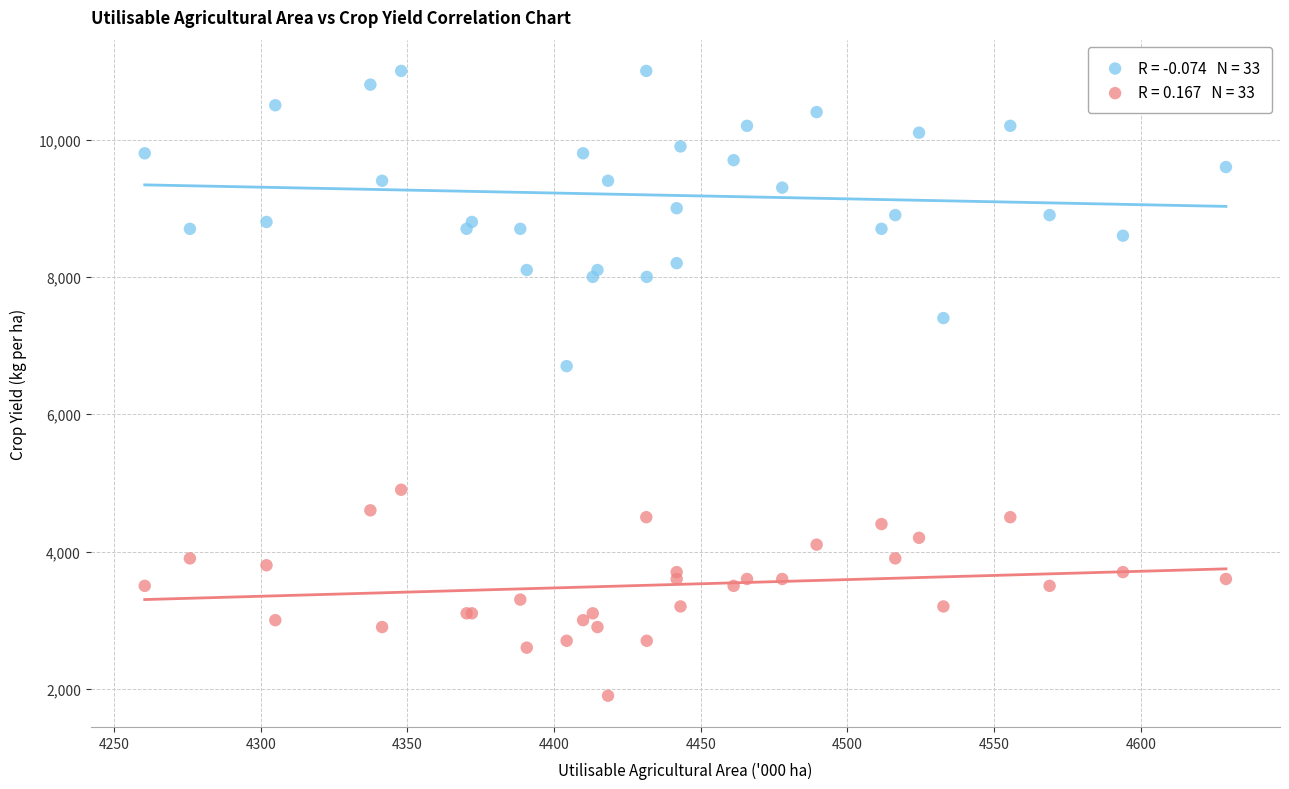

Across all series, what Y value is closest to 6450?

6700